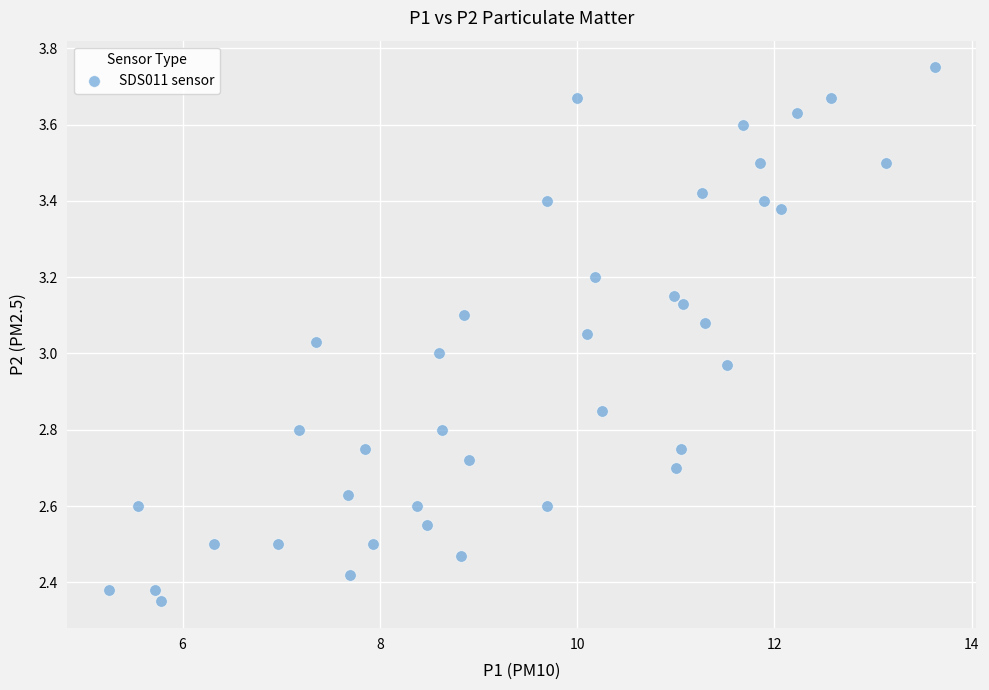

What is the range of Y values (max minus min)?

1.4